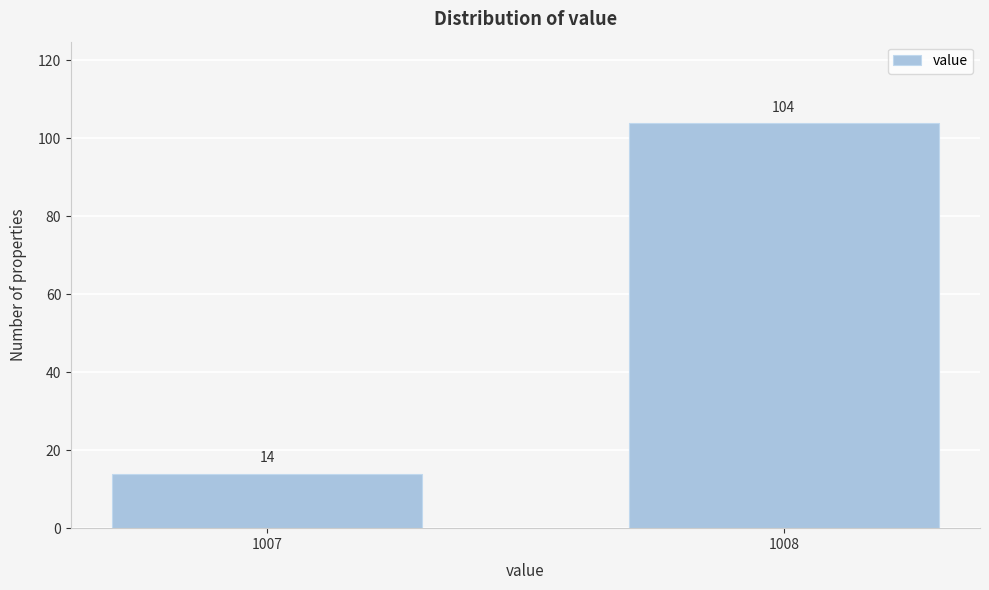

Reading left to right, extract all data points from this chart.

1007=14	1008=104